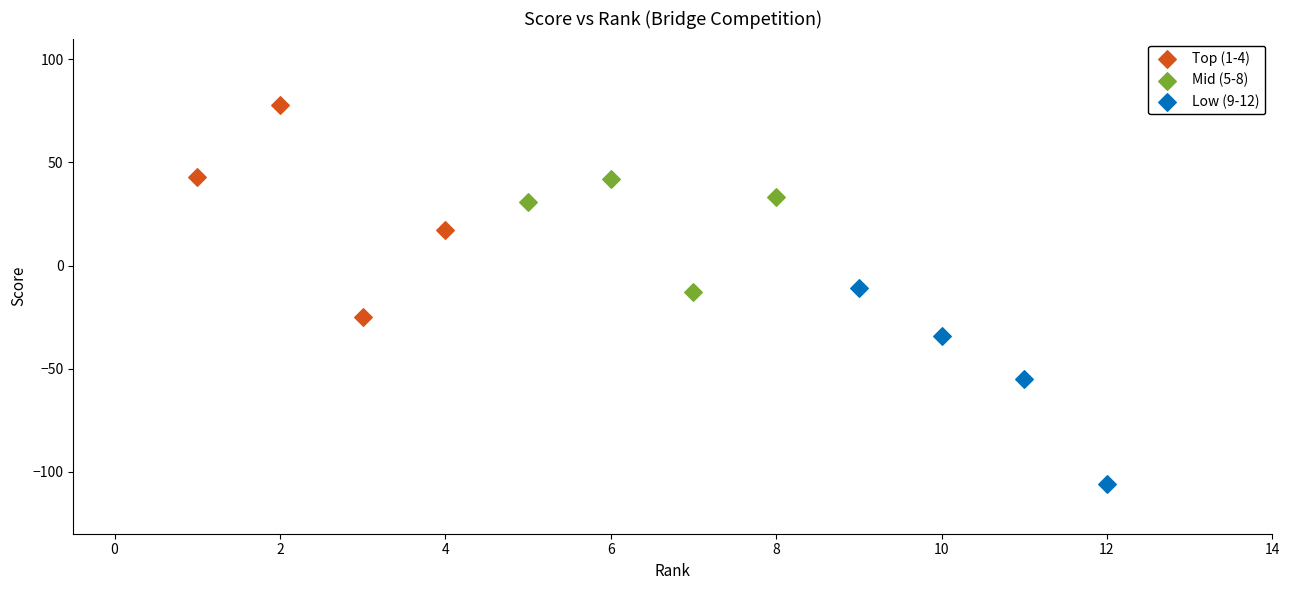

Which series contains the lowest Y value?

Low (9-12)